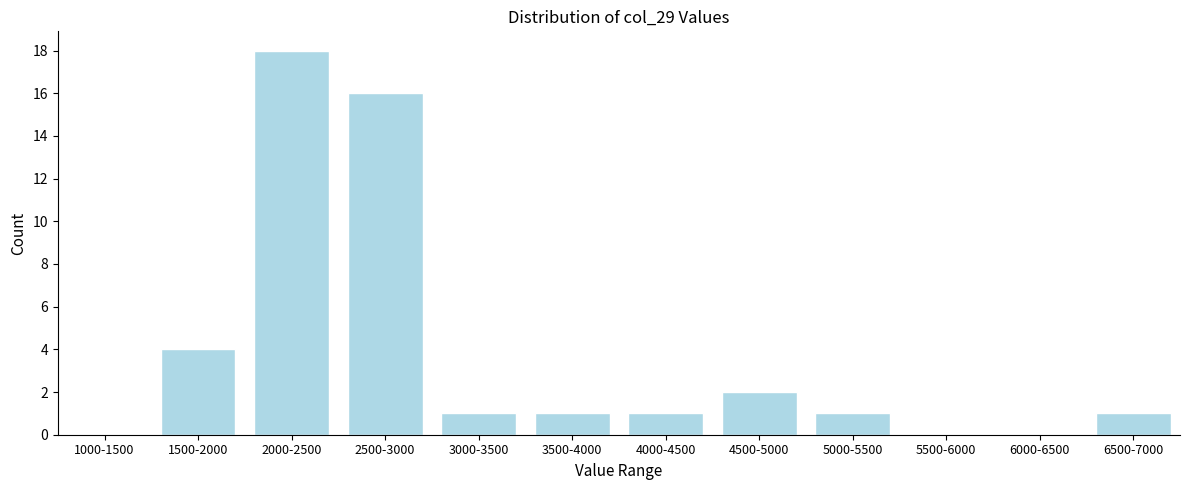

Reading right to left, list all the values displayed in this chart.

6500-7000=1	6000-6500=0	5500-6000=0	5000-5500=1	4500-5000=2	4000-4500=1	3500-4000=1	3000-3500=1	2500-3000=16	2000-2500=18	1500-2000=4	1000-1500=0